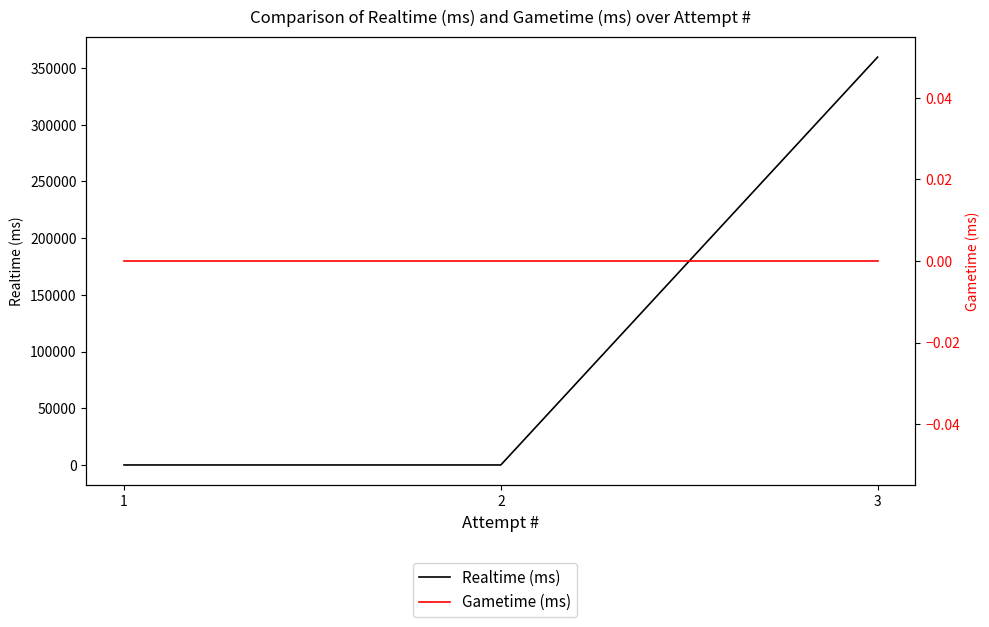

The value of Realtime (ms) at 3 is 598690. True or false?

False